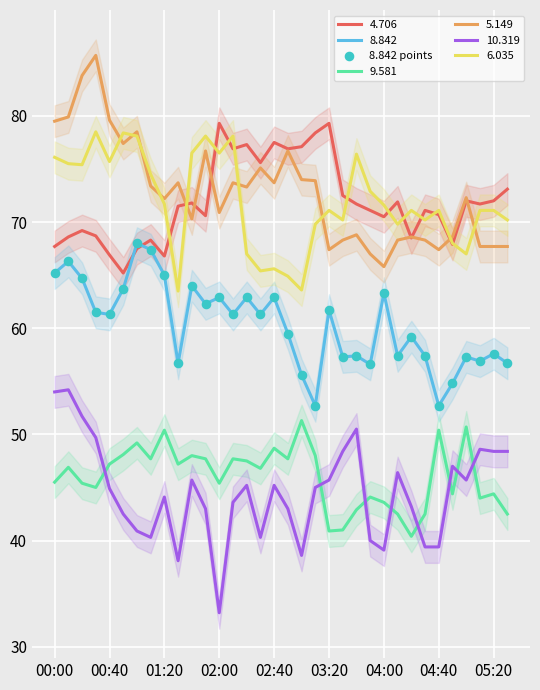

What is the change in value from 19 to 30?

+4.6